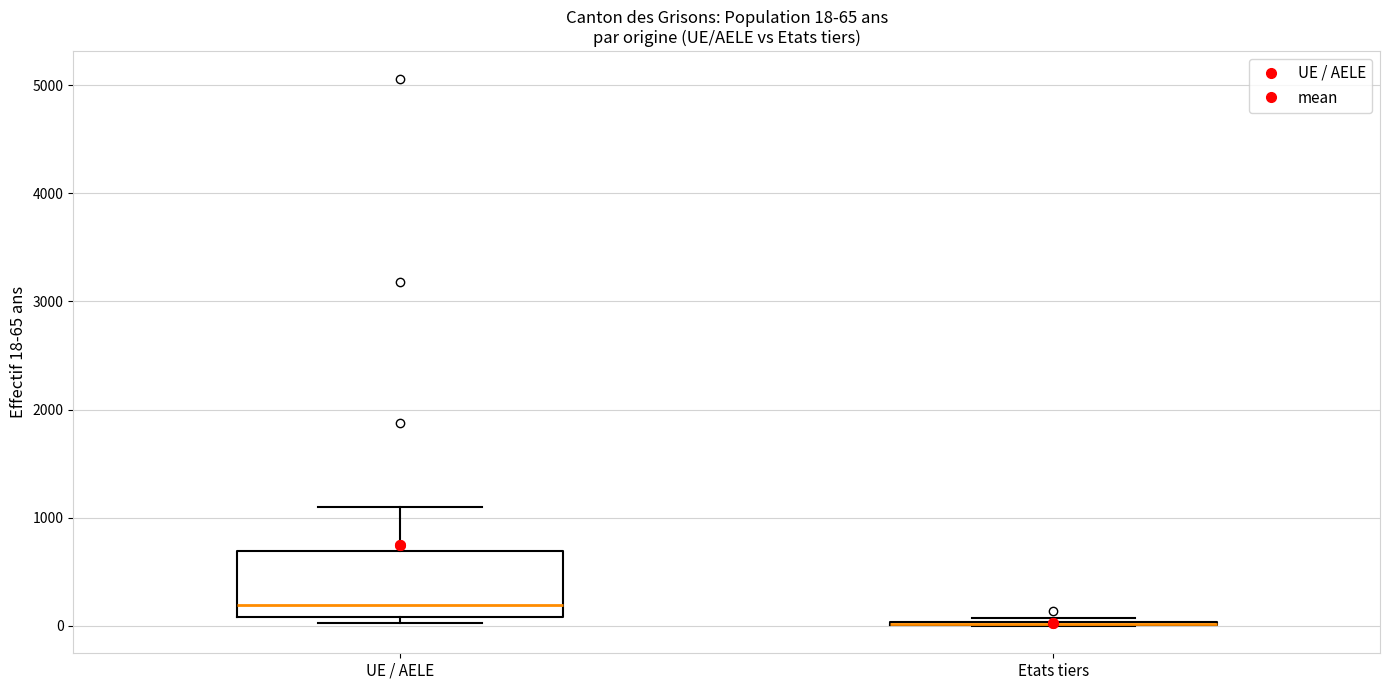

Which box is the tallest, from its lower edge to its upper edge?

UE / AELE